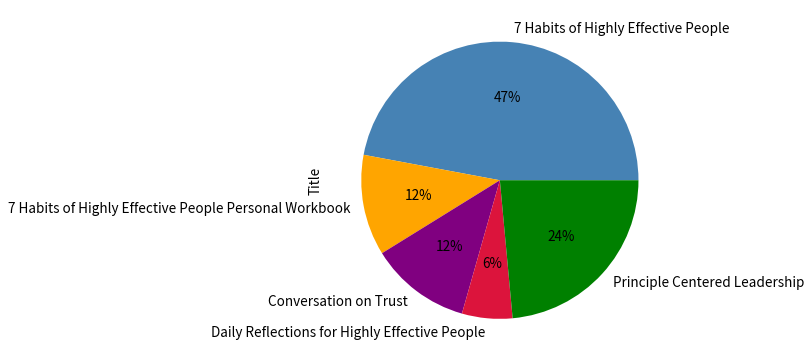

Is the sum of 7 Habits of Highly Effective People Personal Workbook and Daily Reflections for Highly Effective People greater than half?

No